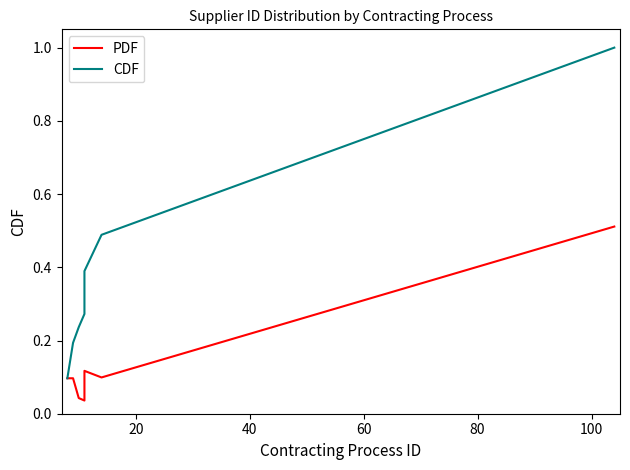

Reading right to left, extract all data points from this chart.

PDF: 0.5	0.1	0.1	0.0	0.0	0.1	0.1
CDF: 1.0	0.5	0.4	0.3	0.2	0.2	0.1